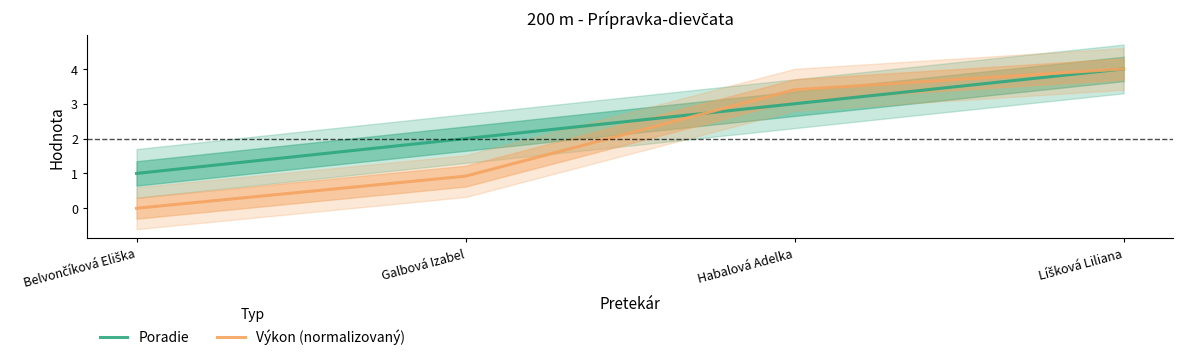

Read the Výkon (normalizovaný) value at Galbová Izabel.

0.9